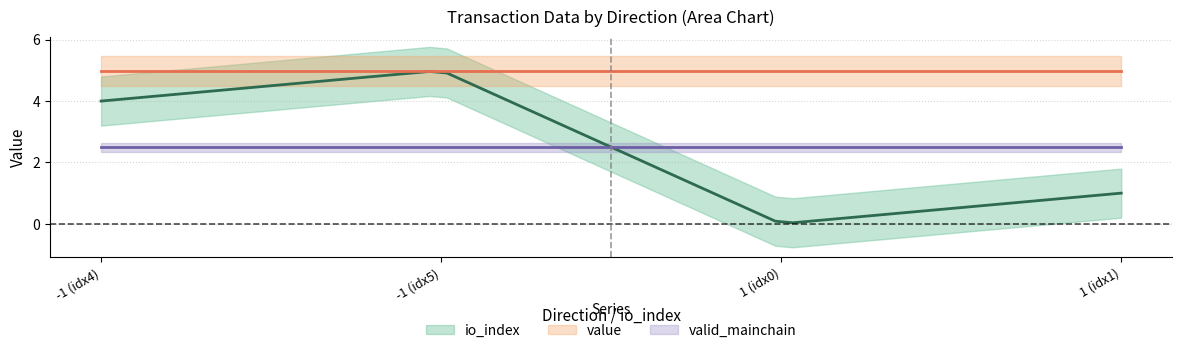

Does the chart display data point markers on the line(s)?

No